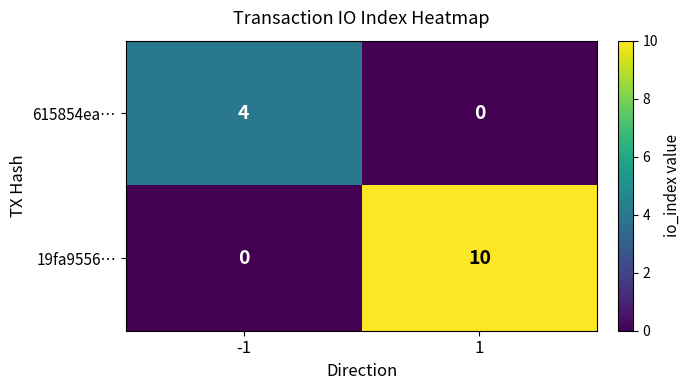

Which series has the largest range (max minus min)?

19fa9556…